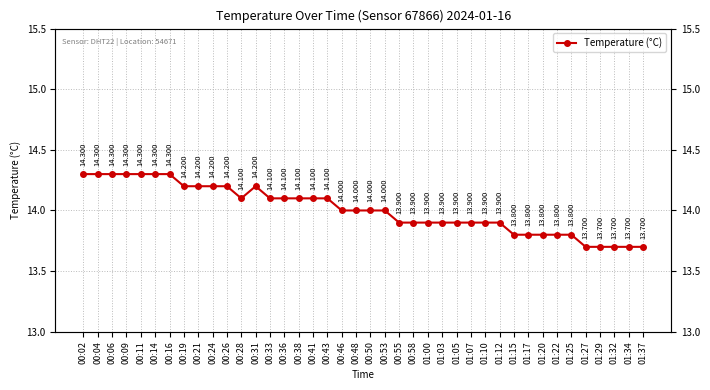

How many distinct data groups are displayed?

1